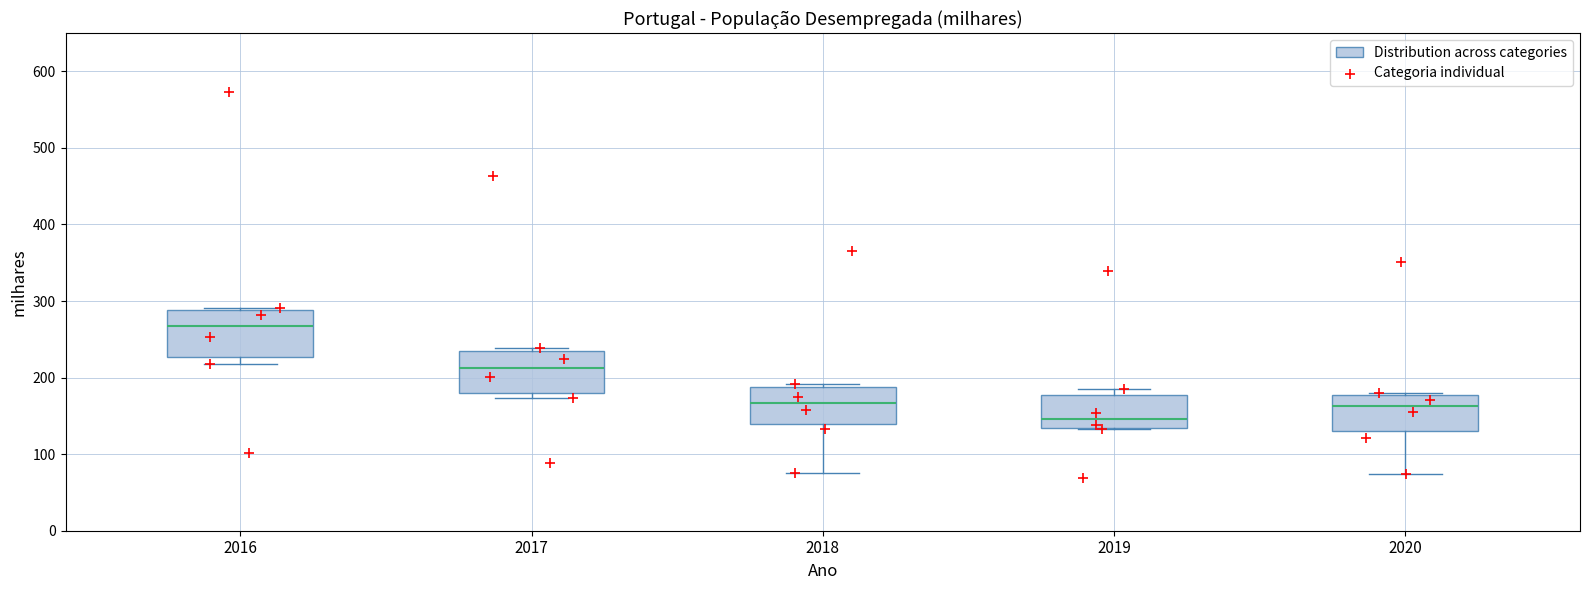

Reading left to right, transcribe this box plot: for each box, give where its median line is, the range the box spans, and where its two whiskers end, as read against the y-axis. The values are not printed on the chart, so give them approximately, as read against the axis.

2016: median 270, box 230 to 290, whiskers 220 to 290
2017: median 210, box 180 to 240, whiskers 170 to 240 (just above the box's upper edge)
2018: median 170, box 140 to 190, whiskers 80 to 190 (just above the box's upper edge)
2019: median 150, box 130 to 180, whiskers 130 to 190
2020: median 160, box 130 to 180, whiskers 70 to 180